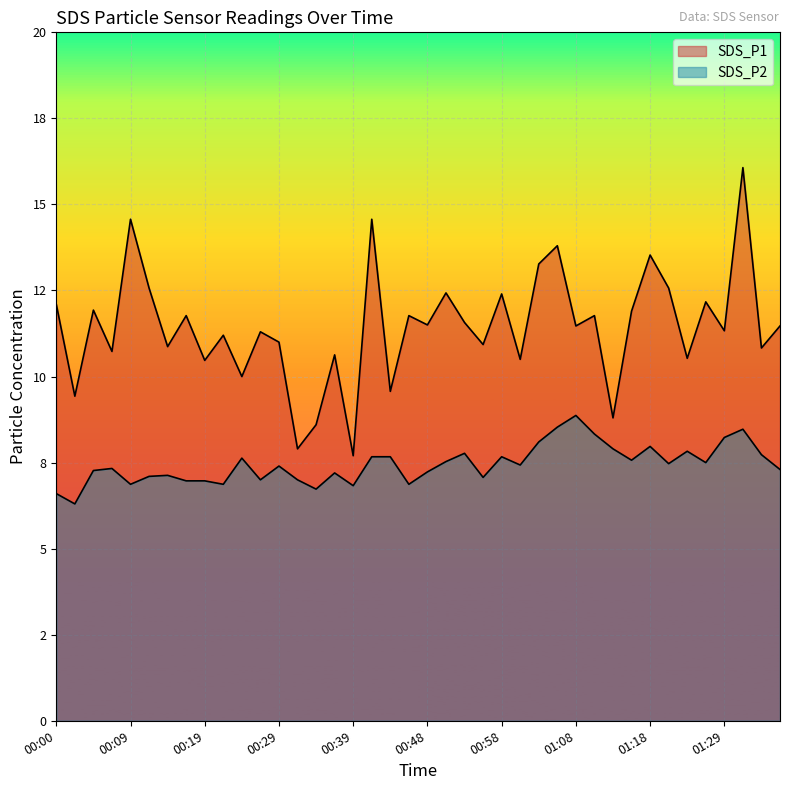

What is the difference between the SDS_P1 values at 01:16 and 01:18?

1.6